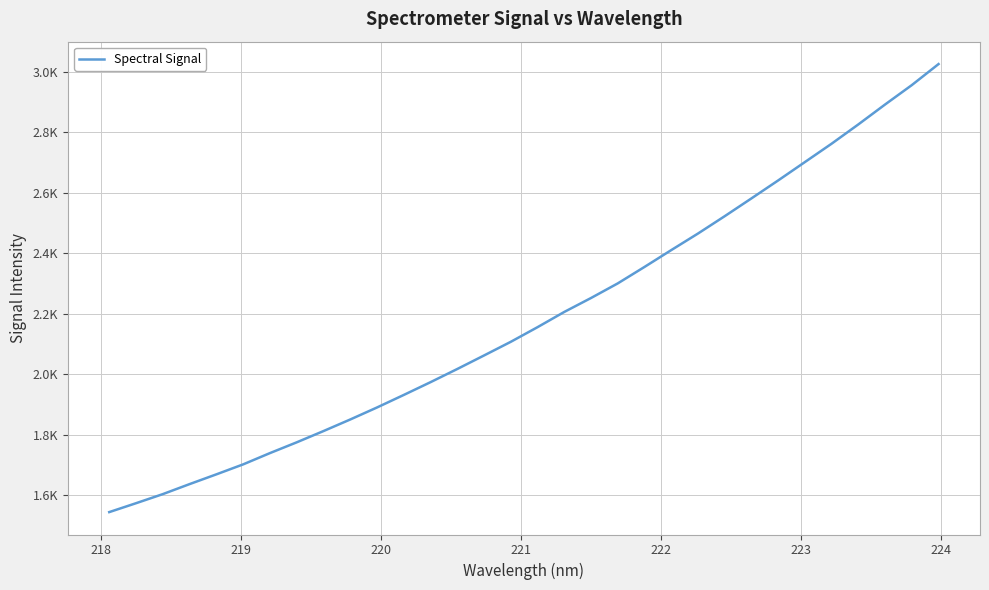

Does the chart have visible grid lines?

Yes